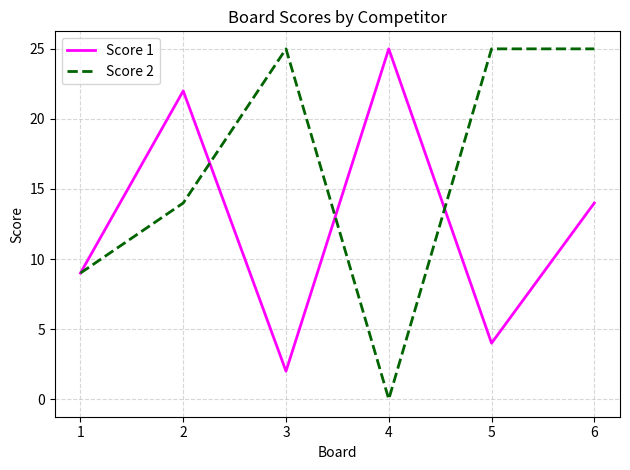

How many lines are shown in the chart?

2